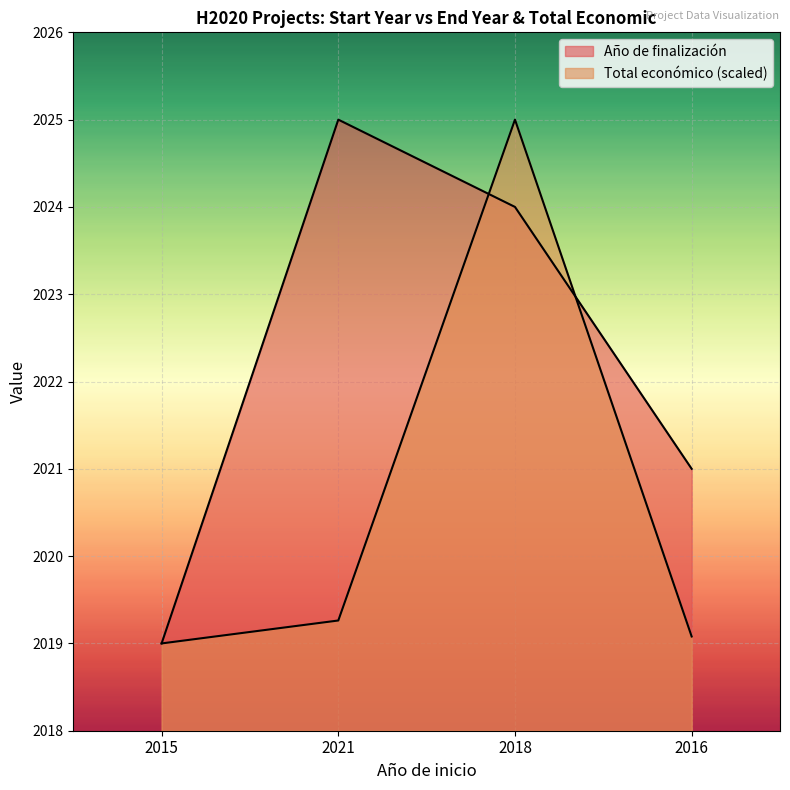

At which category does Año de finalización reach its first local peak?

2021